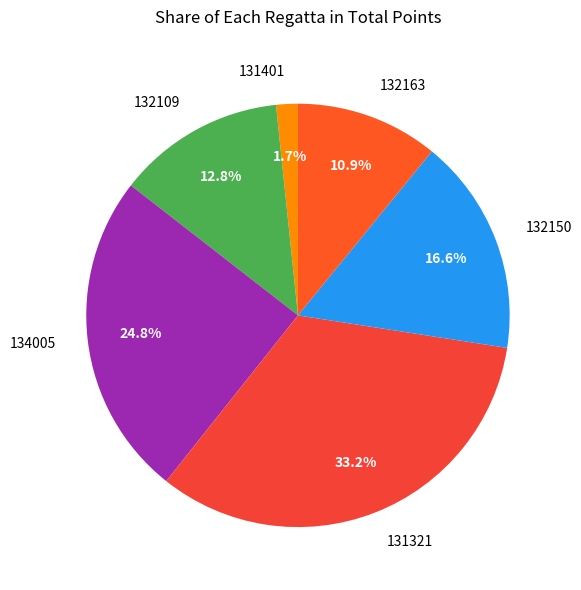

To the nearest percent, what is the difference between the largest and smallest slice percentages?

32%